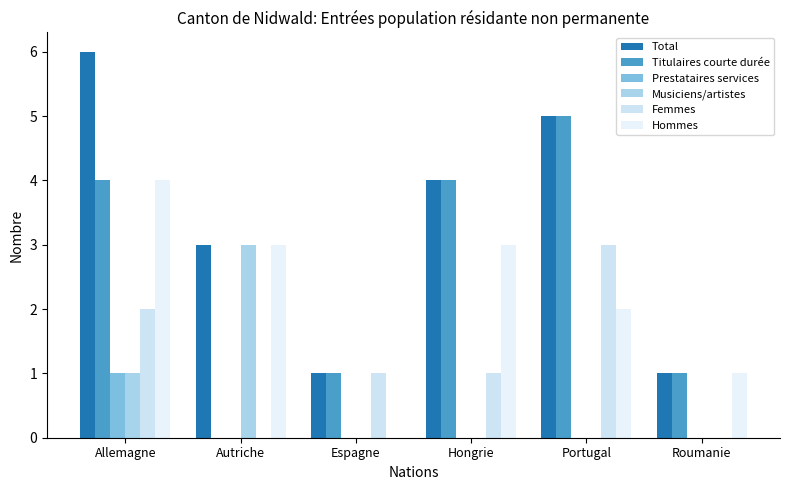

Between Espagne and Portugal, which series saw the biggest shift?

Total